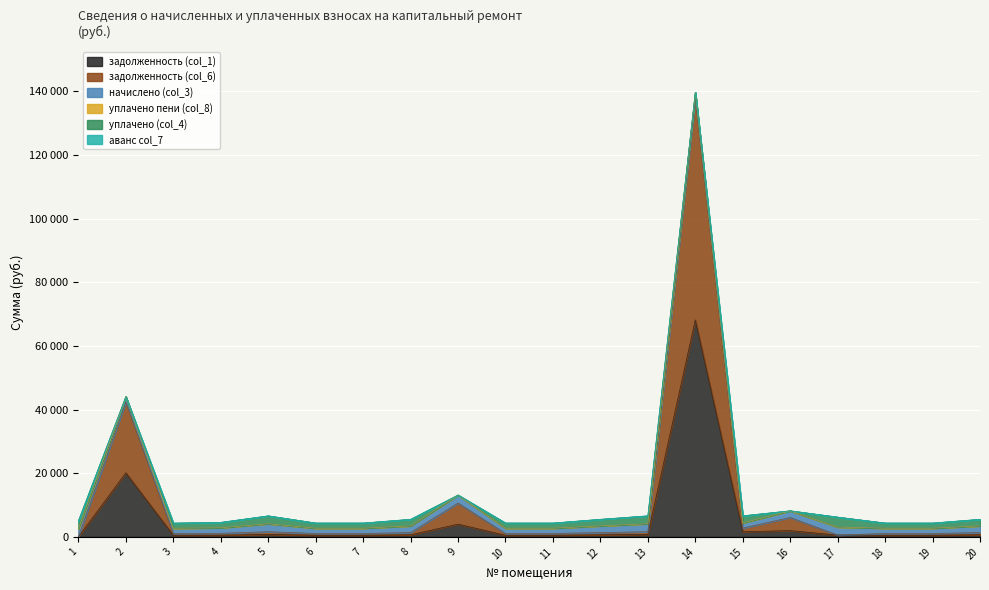

Reading left to right, extract all data points from this chart.

задолженность (col_1): 0.0	20126.9	510.4	538.3	780.1	513.4	513.4	651.7	4004.3	513.4	513.4	651.7	780.1	68149.6	1636.9	1966.1	567.8	513.4	513.4	651.7
задолженность (col_6): 0.0	22260.5	550.5	580.9	841.2	553.7	553.7	702.8	6612.2	553.7	553.7	702.8	841.2	69810.7	1123.1	4118.6	0.0	553.7	553.7	702.8
начислено (col_3): 2514.0	1654.6	1651.3	1741.5	2523.7	1661.0	1661.0	2108.5	2523.7	1661.0	1661.0	2108.5	2523.7	1661.0	1661.0	2108.5	2523.7	1661.0	1661.0	2108.5
уплачено пени (col_8): 0.0	0.0	0.0	0.0	0.0	0.0	0.0	0.0	0.0	0.0	0.0	0.0	0.0	0.0	0.0	0.0	0.0	0.0	0.0	0.0
уплачено (col_4): 2514.0	0.0	1611.3	1699.3	2462.5	1620.8	1620.8	2057.4	0.0	1620.8	1620.8	2057.4	2462.5	0.0	2198.4	0.0	3109.1	1620.8	1620.8	2057.4
аванс col_7: 0.0	0.0	0.0	0.0	0.0	0.0	0.0	0.0	0.0	0.0	0.0	0.0	0.0	0.0	0.0	0.0	17.5	0.0	0.0	0.0